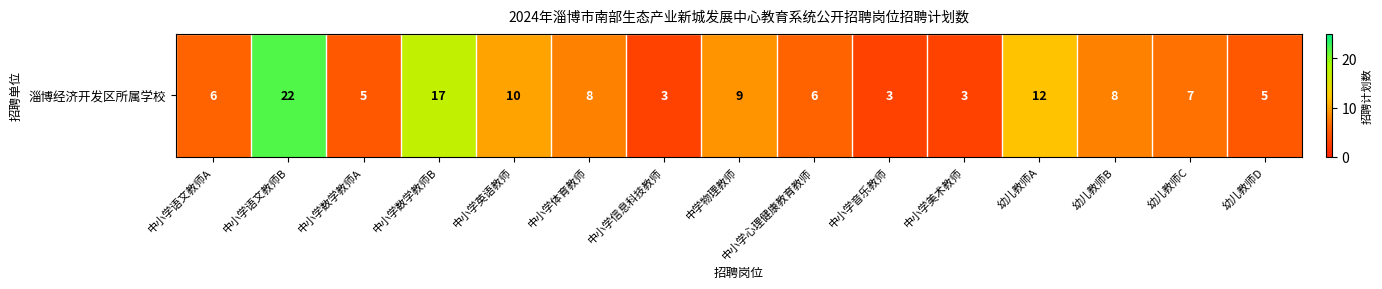

Which has a higher value, 幼儿教师C or 中小学音乐教师?

幼儿教师C